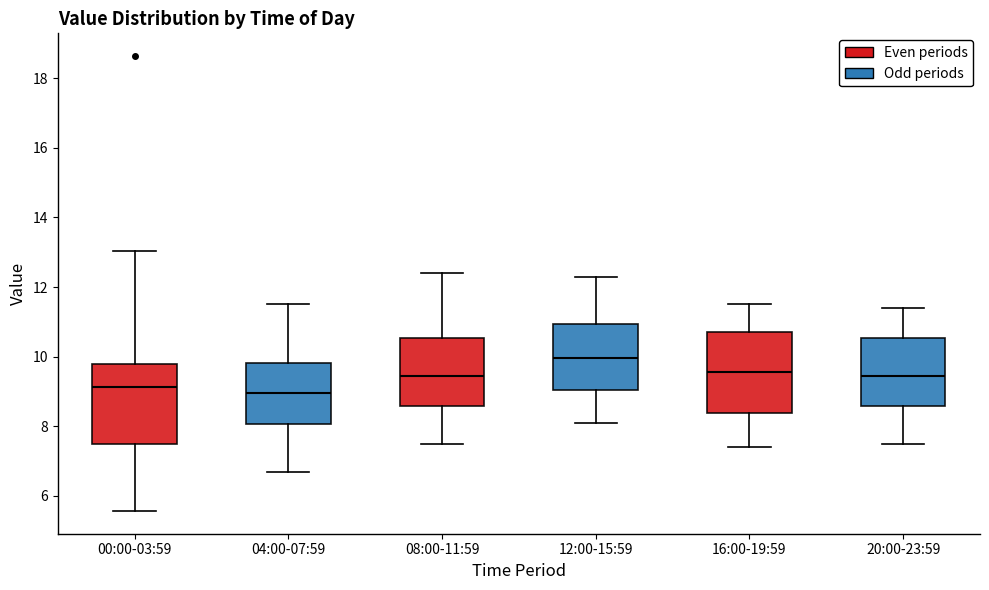

Reading left to right, read every box against the y-axis: the position of its median line, the range the box covers, and the ends of its whiskers. The values are not printed on the chart, so give them approximately, as read against the axis.

00:00-03:59: median 9.2, box 7.4 to 9.8, whiskers 5.6 to 13.0
04:00-07:59: median 9.0, box 8.0 to 9.8, whiskers 6.8 to 11.6
08:00-11:59: median 9.4, box 8.6 to 10.6, whiskers 7.6 to 12.4
12:00-15:59: median 10.0, box 9.0 to 11.0, whiskers 8.2 to 12.4
16:00-19:59: median 9.6, box 8.4 to 10.8, whiskers 7.4 to 11.6
20:00-23:59: median 9.4, box 8.6 to 10.6, whiskers 7.6 to 11.4